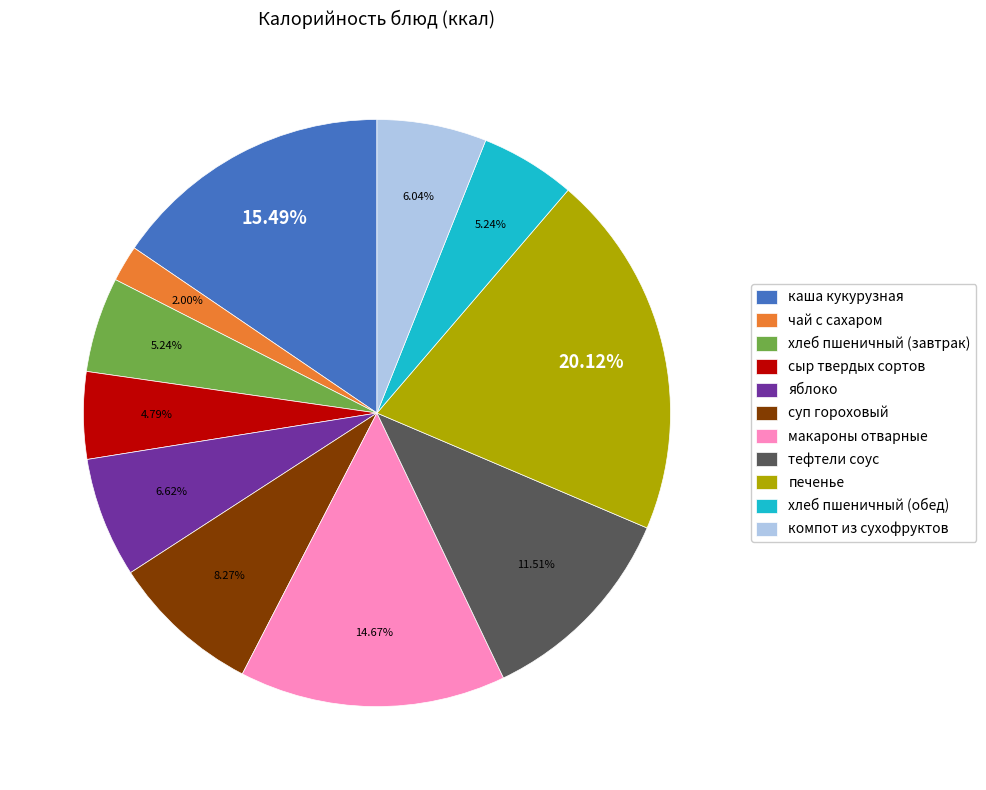

To the nearest percent, what portion does суп гороховый represent?

8%